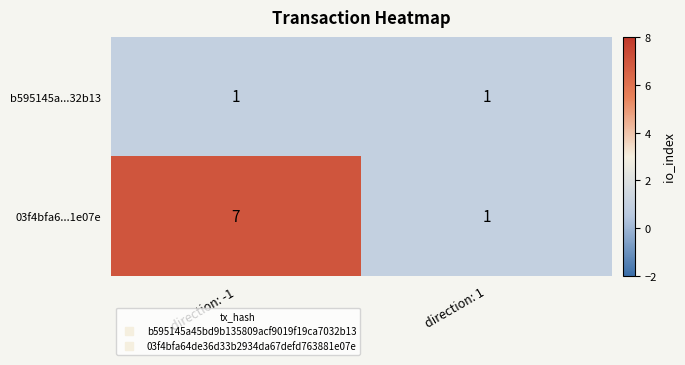

What is the approximate value of 03f4bfa6...1e07e at direction: -1?

7